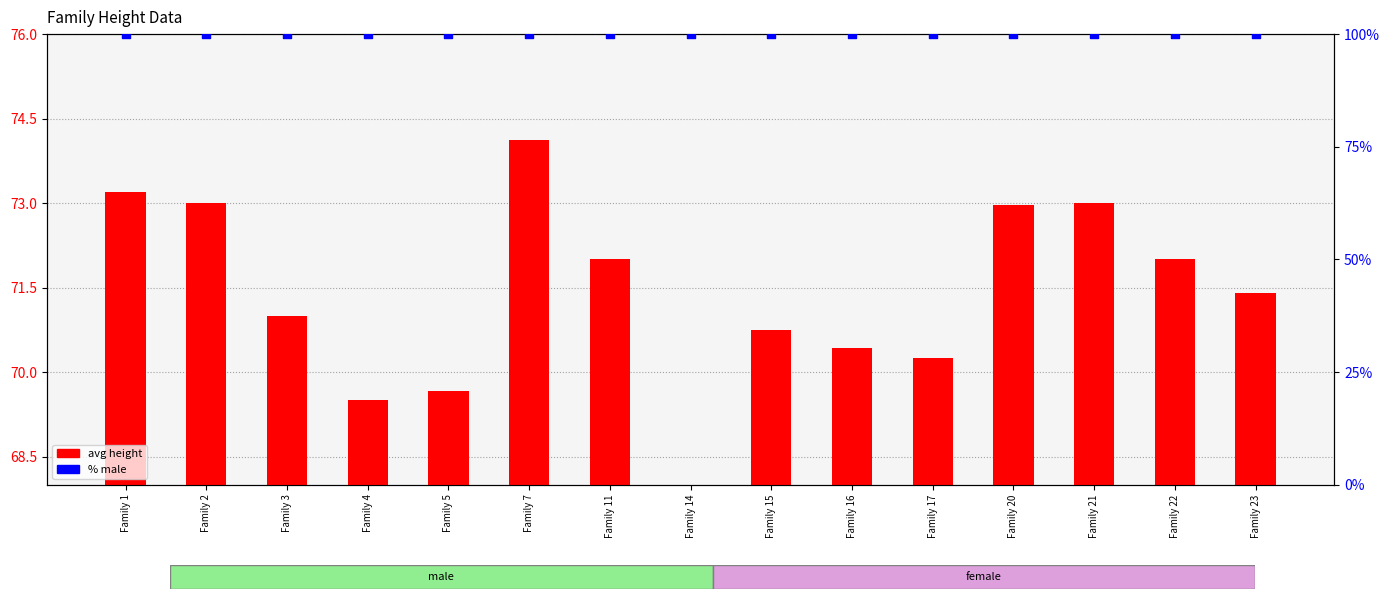

Is the value of avg height at Family 14 greater than the value of % male at Family 20?

No